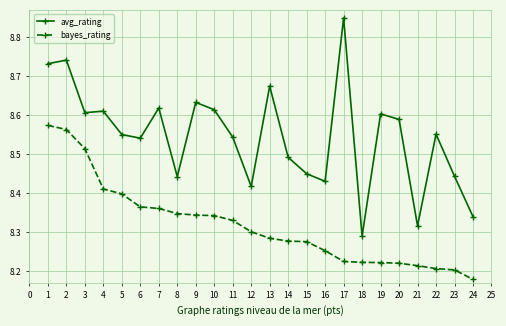

Where is bayes_rating nearest to the value 8?

24